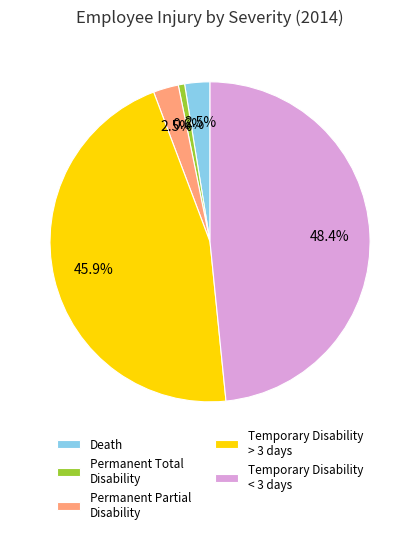

What percentage do Permanent Partial Disability and Temporary Disability < 3 days together represent?

51.0%